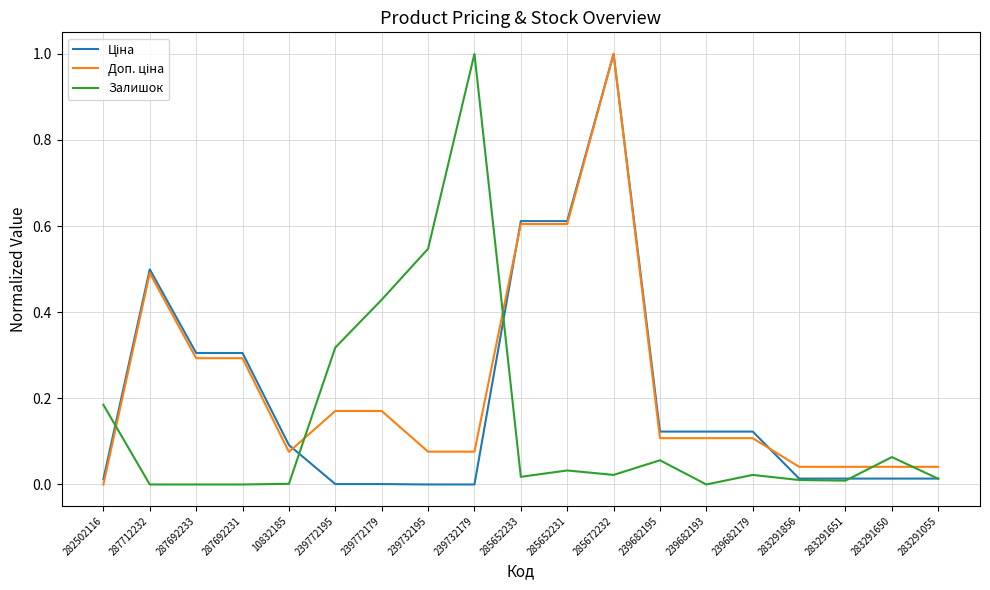

What position from the left is 287692233?

3